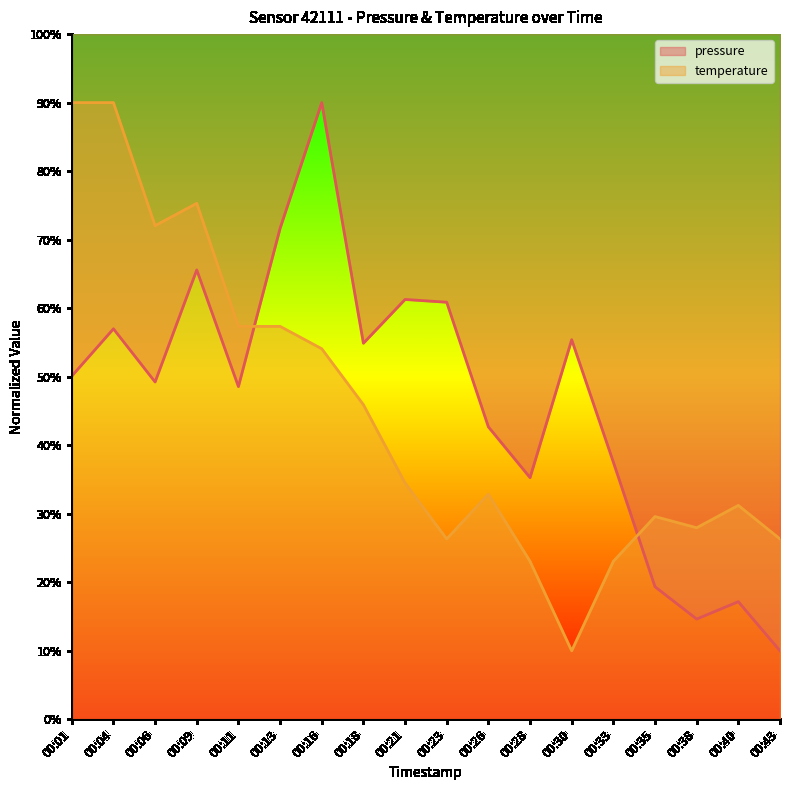

Which category has the lowest value in the temperature series?

00:30